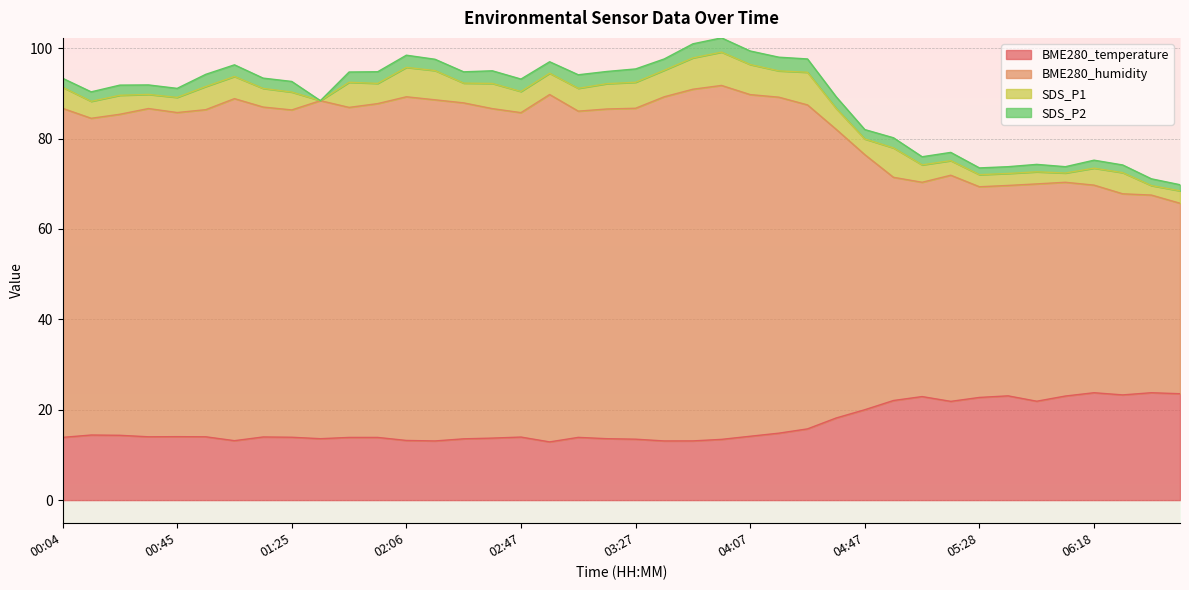

At which category does BME280_temperature reach its first local valley?

00:35